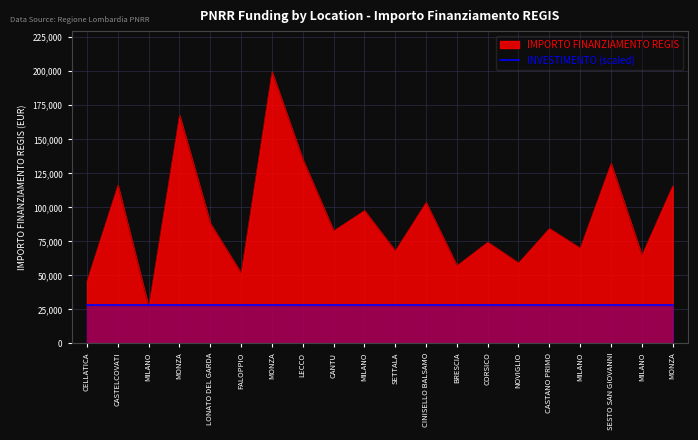

List the labels in order of value, largest first.

MONZA, MONZA, LECCO, SESTO SAN GIOVANNI, CASTELCOVATI, MONZA, CINISELLO BALSAMO, MILANO, LONATO DEL GARDA, CASTANO PRIMO, CANTU, CORSICO, MILANO, SETTALA, MILANO, NOVIGLIO, BRESCIA, FALOPPIO, CELLATICA, MILANO